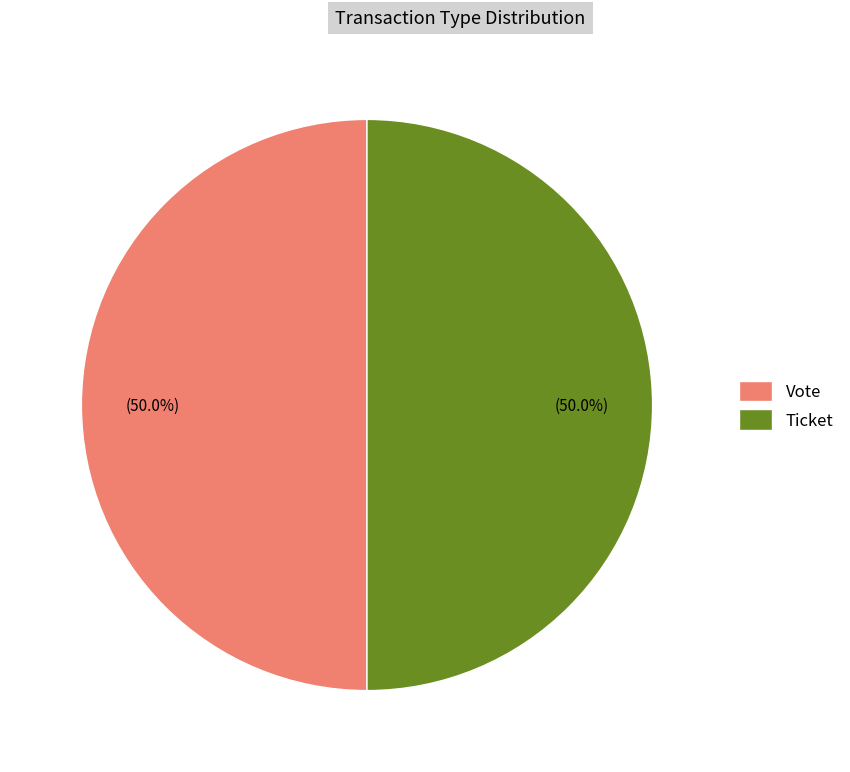

Do Vote and Ticket together represent more than half of the pie?

Yes